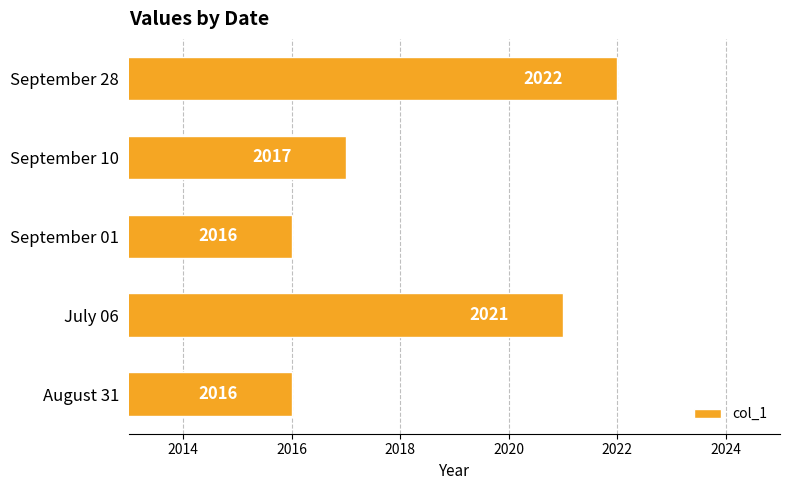

Is it true that the value at September 28 is 3158?

False